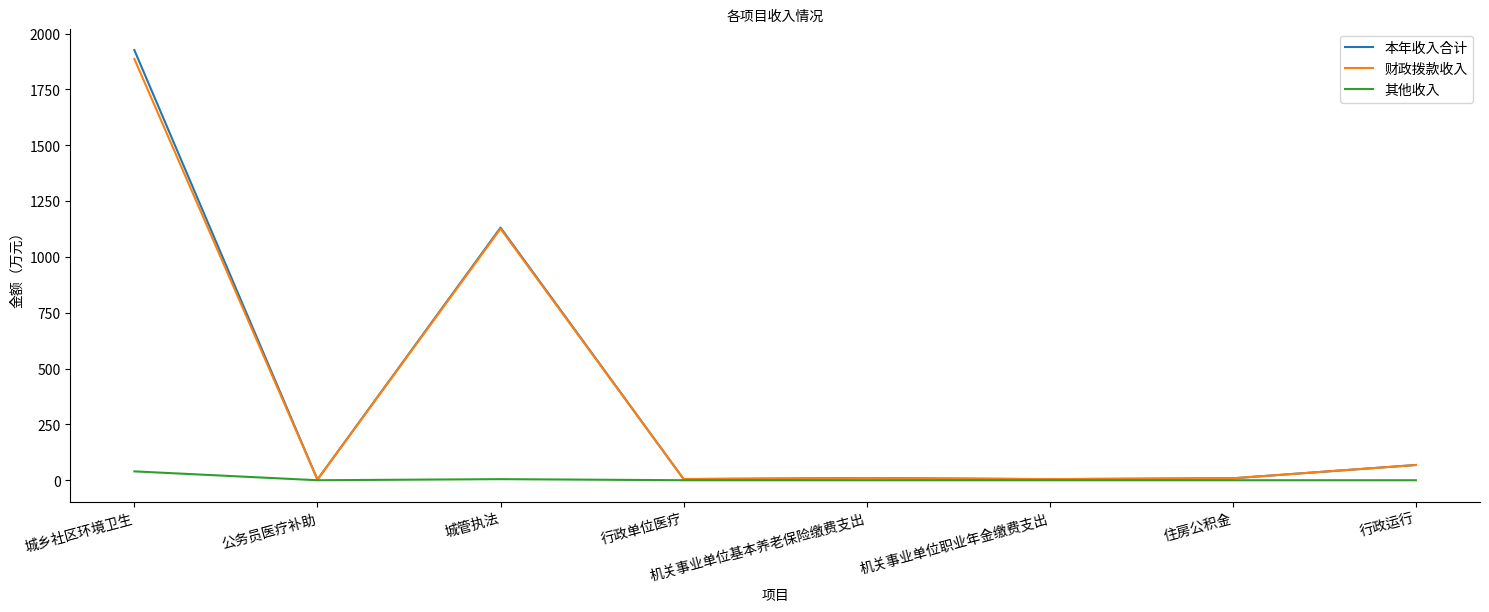

In 其他收入, how many points are higher than both neighbors (excluding endpoints)?

1